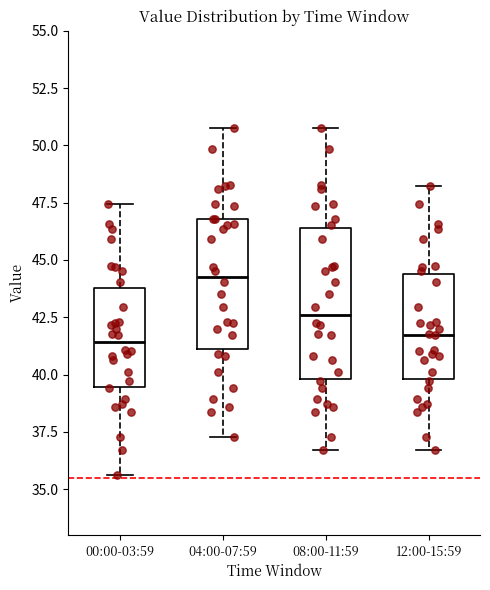

Reading left to right, transcribe this box plot: for each box, give where its median line is, the range the box spans, and where its two whiskers end, as read against the y-axis. The values are not printed on the chart, so give them approximately, as read against the axis.

00:00-03:59: median 41.5, box 39.5 to 44.0, whiskers 35.5 to 47.5
04:00-07:59: median 44.5, box 41.0 to 47.0, whiskers 37.5 to 51.0
08:00-11:59: median 42.5, box 40.0 to 46.5, whiskers 36.5 to 51.0
12:00-15:59: median 41.5, box 40.0 to 44.5, whiskers 36.5 to 48.0